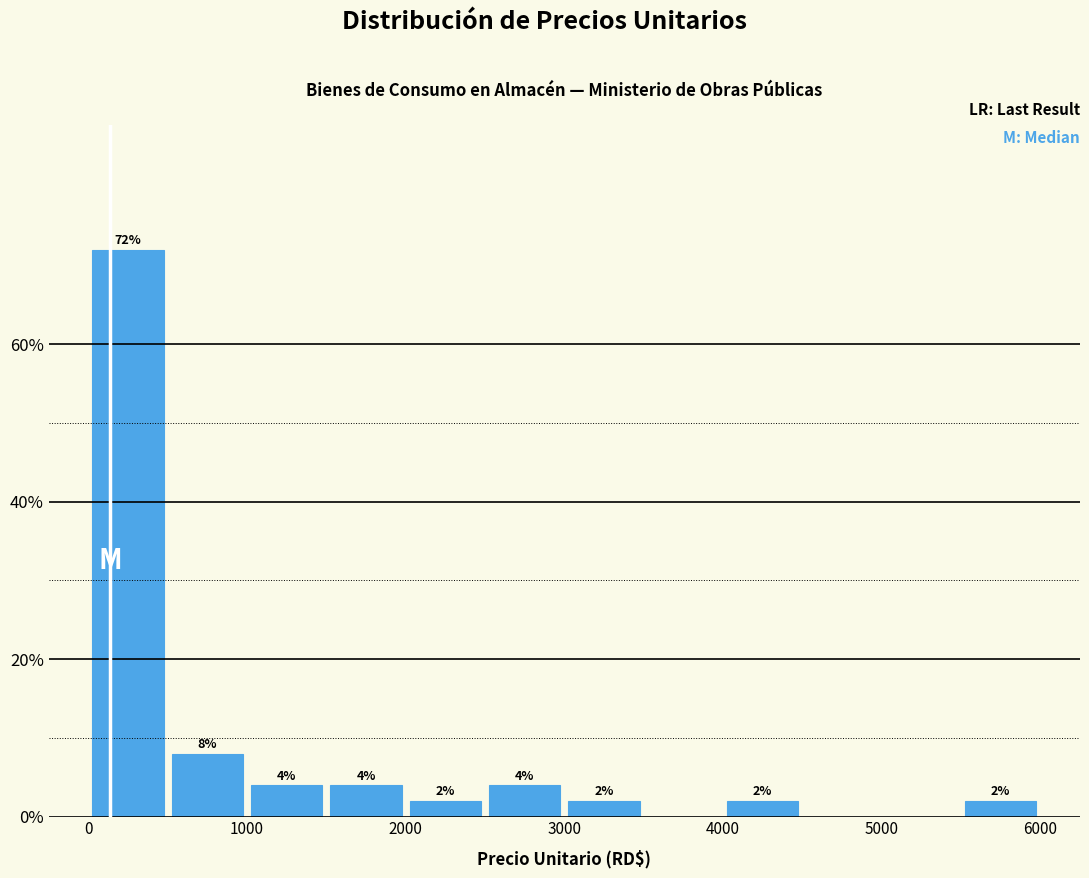

Which range on the x-axis has the tallest bar?

0 to 500